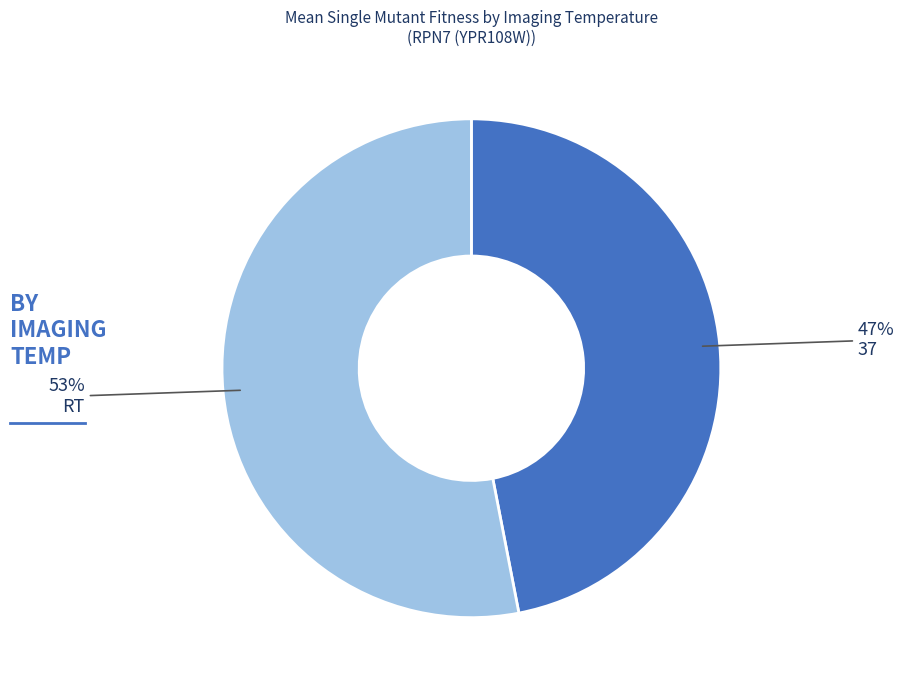

Is there any slice that represents more than half of the pie?

Yes